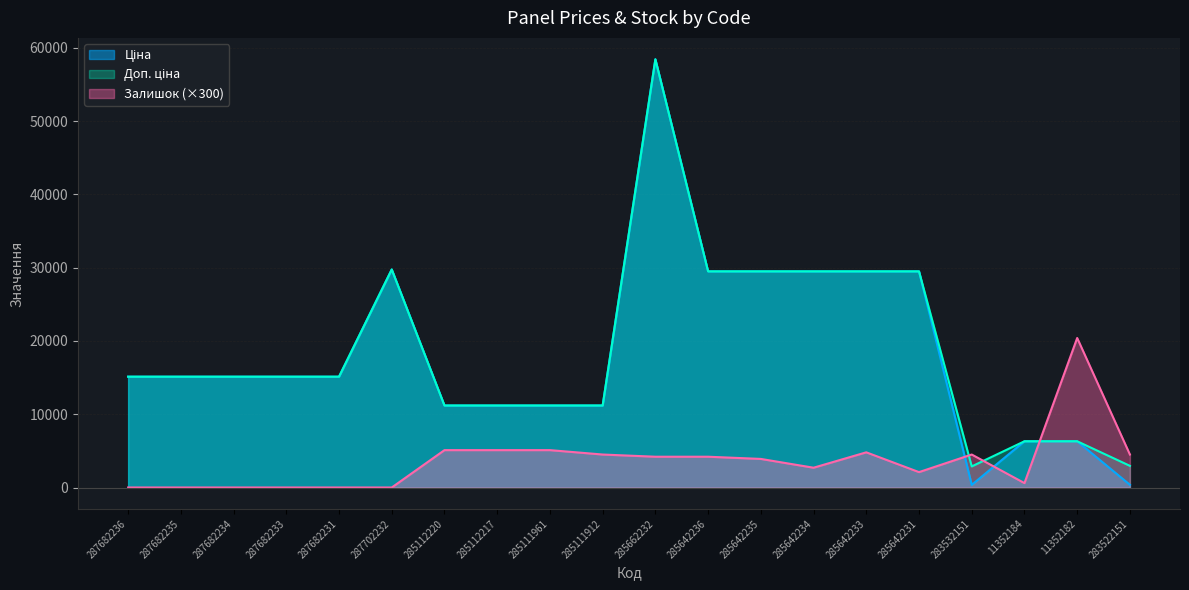

Is the value of Ціна at 285642234 greater than the value of Залишок at 287682234?

Yes